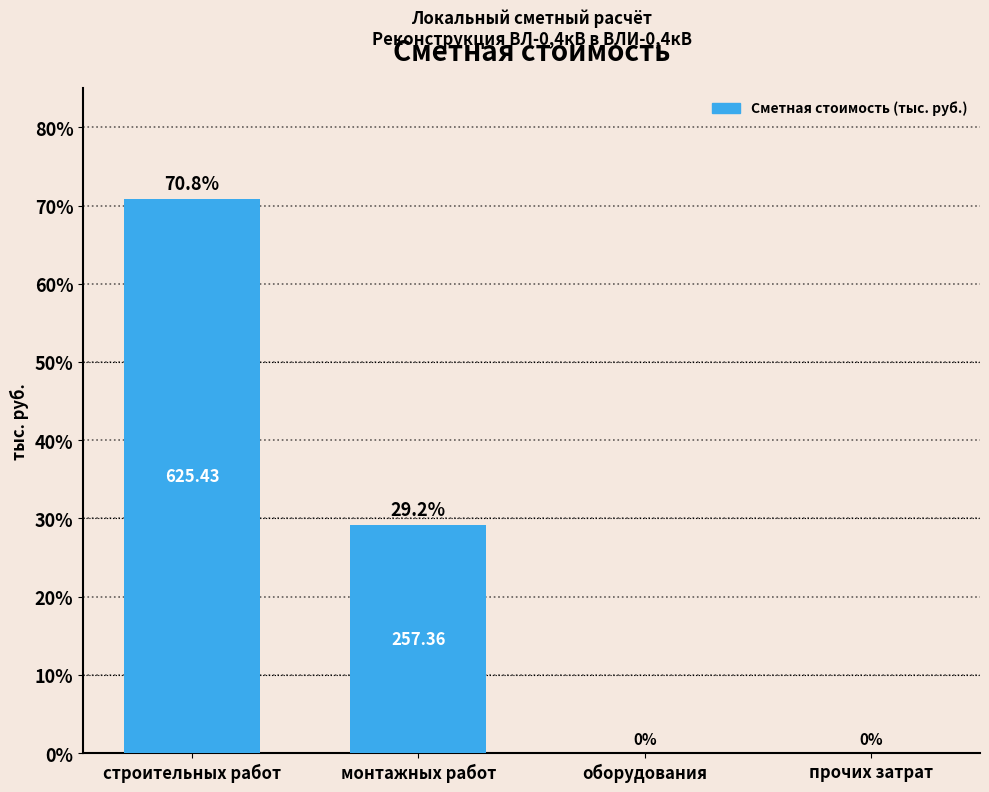

Which label corresponds to the largest value in the chart?

строительных работ